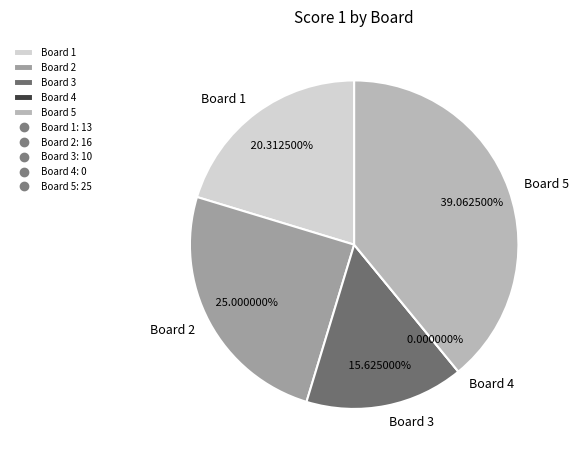

How much of the chart is everything except Board 4?

100.0%